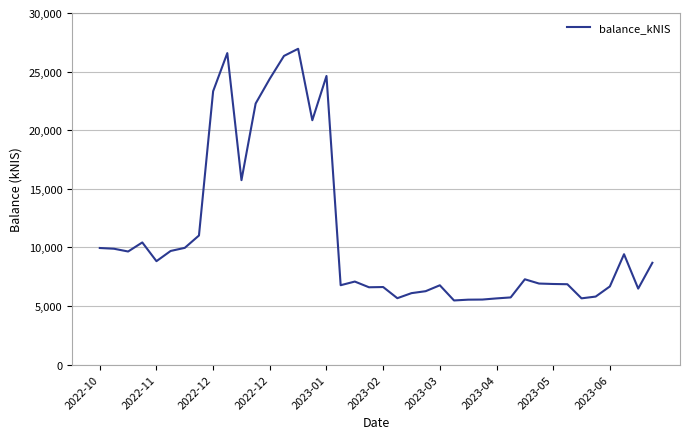

Does the chart display data point markers on the line(s)?

No